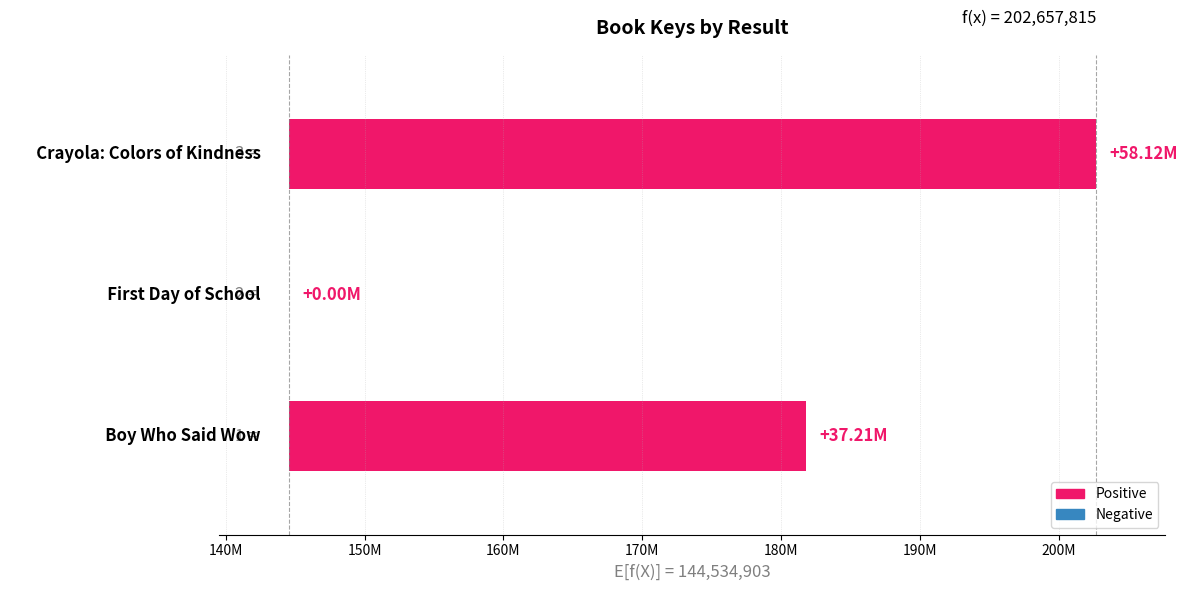

Is it true that the value at 140M is -29319009?

False